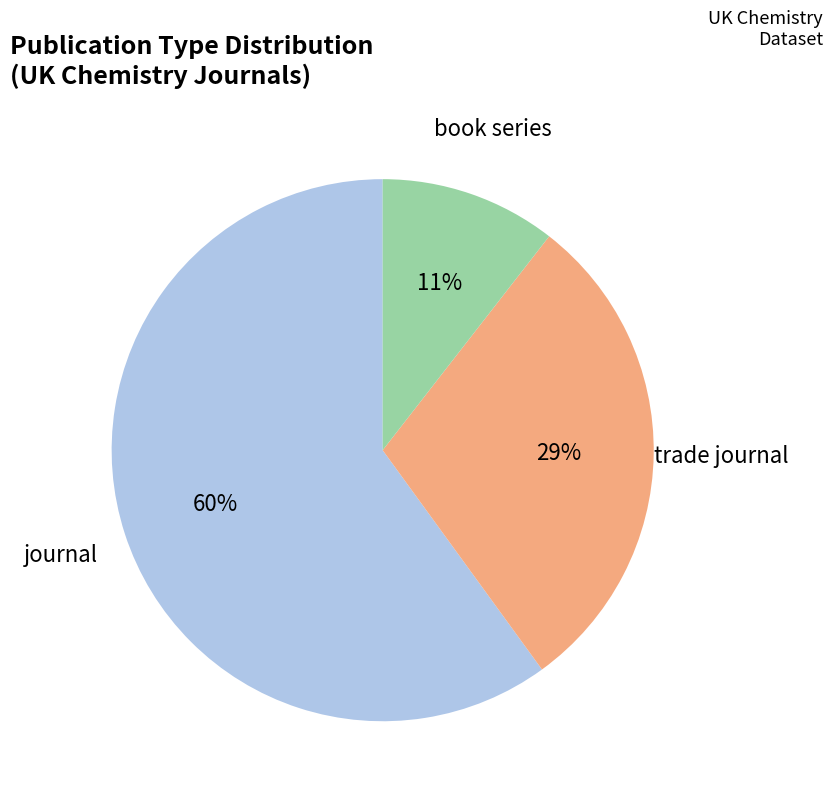

To the nearest percent, what is the difference between the largest and smallest slice percentages?

49%